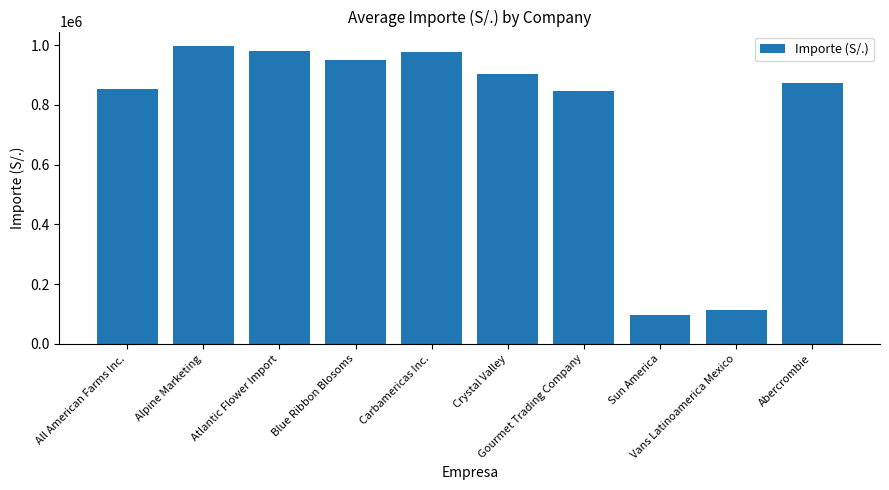

The value at Alpine Marketing is 995760. True or false?

True